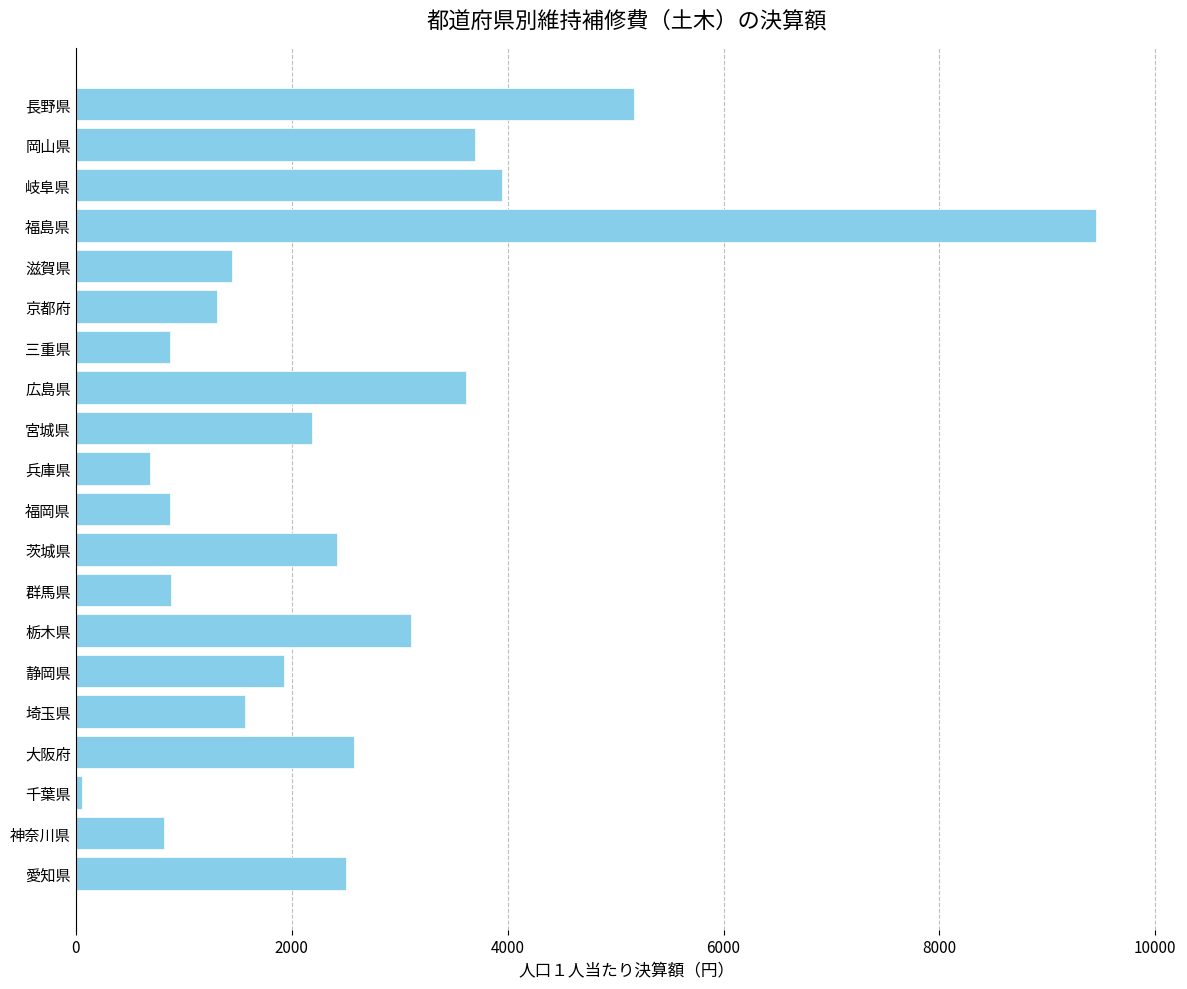

Is it true that the value at 宮城県 is 2188?

True